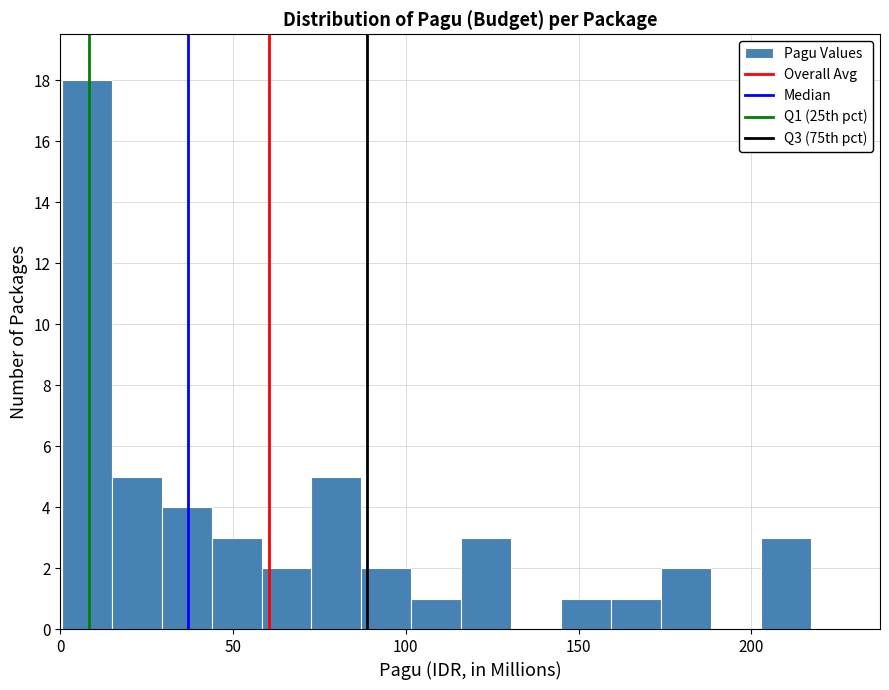

Around what value on the x-axis is the tallest bar? Give the approximate position of its centre, as read against the axis.

10